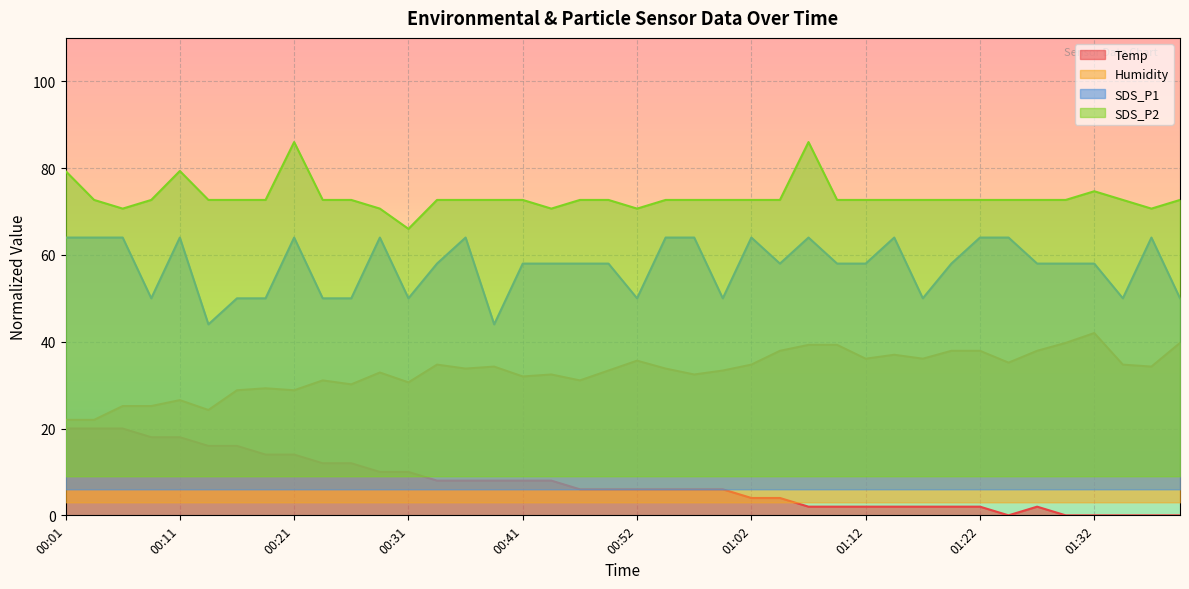

How many lines are shown in the chart?

4